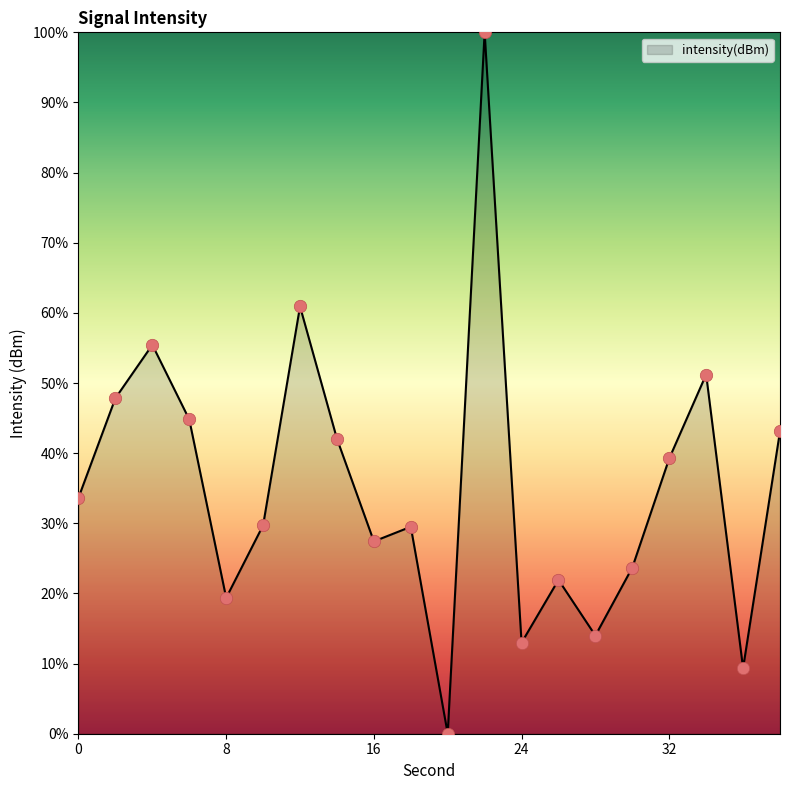

What is the difference between the maximum and minimum values?

100.0